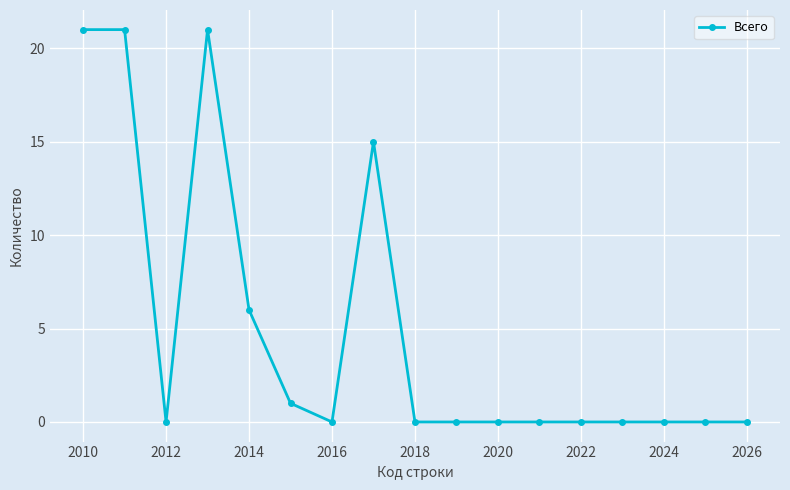

Is this an area chart (filled region under the line)?

No